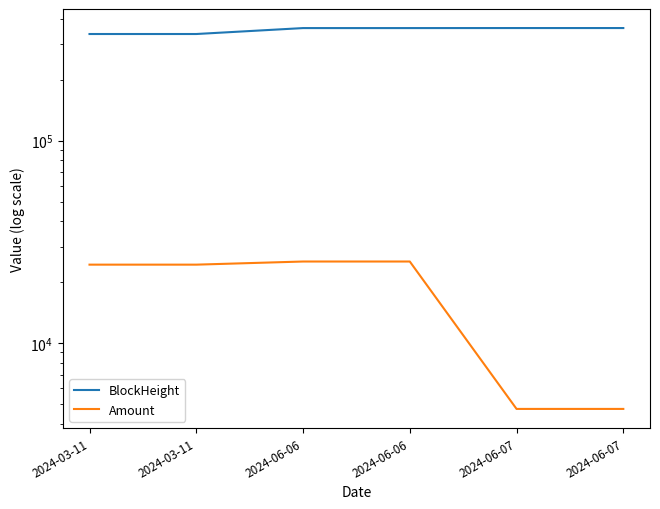

What are all the series names shown in the legend?

BlockHeight, Amount